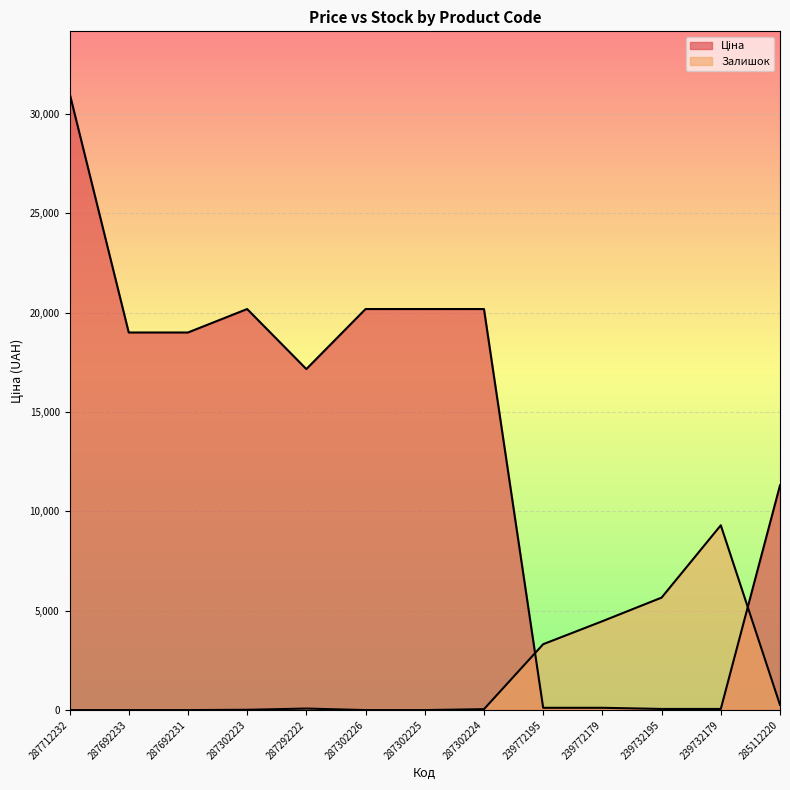

Between which two adjacent categories do Залишок and Ціна first intersect?

287302224 and 239772195